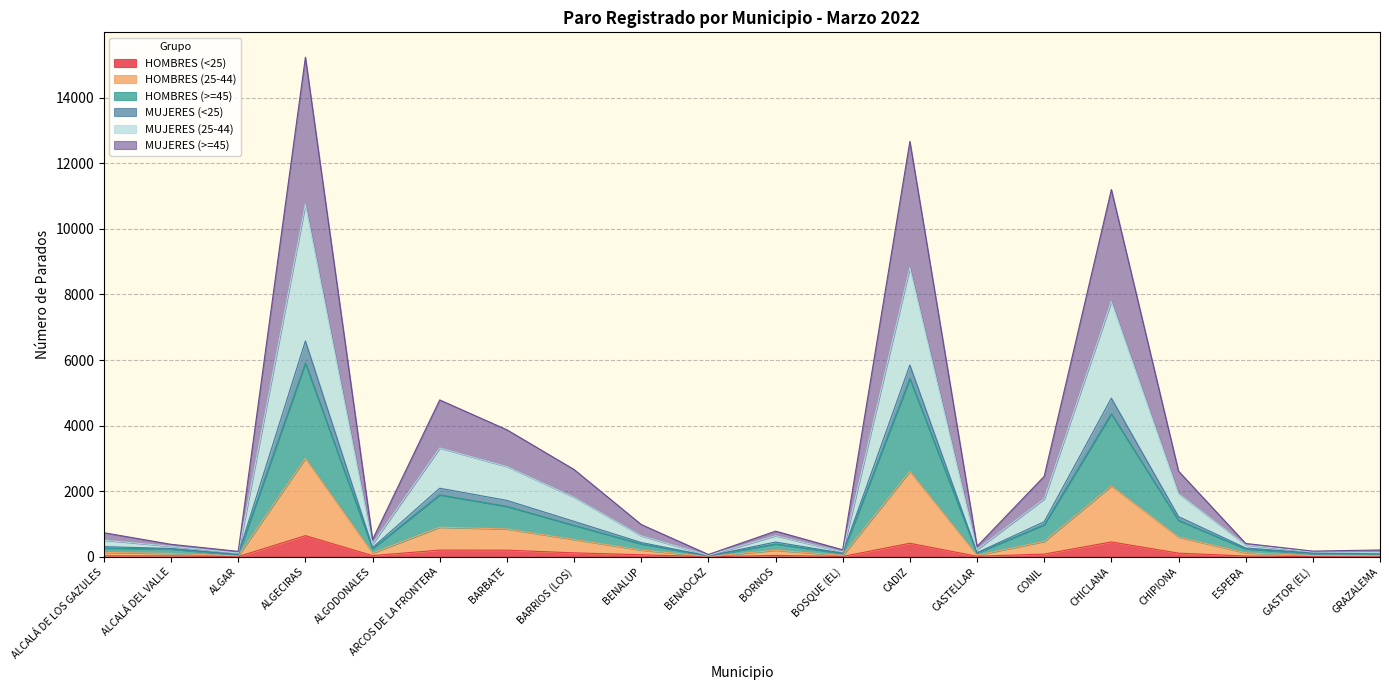

List the labels in order of MUJERES (25-44) value, smallest first.

BENAOCAZ, ALGAR, GASTOR (EL), GRAZALEMA, BOSQUE (EL), CASTELLAR, ALCALÁ DEL VALLE, ESPERA, ALGODONALES, ALCALÁ DE LOS GAZULES, BORNOS, BENALUP, CONIL, CHIPIONA, BARRIOS (LOS), BARBATE, ARCOS DE LA FRONTERA, CHICLANA, CADIZ, ALGECIRAS